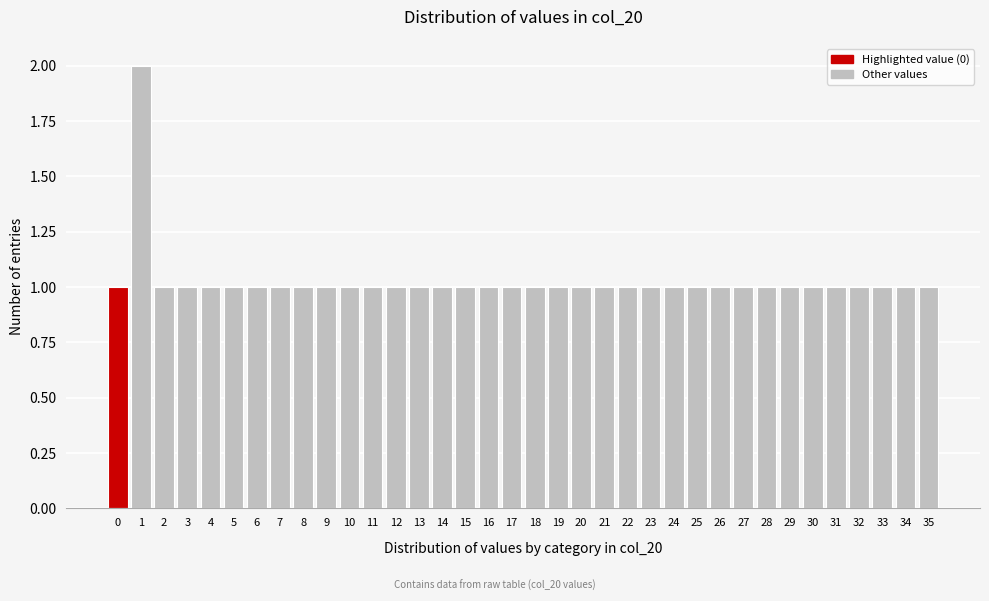

Approximately how many times larger is the value at 32 compared to 3?

1.0